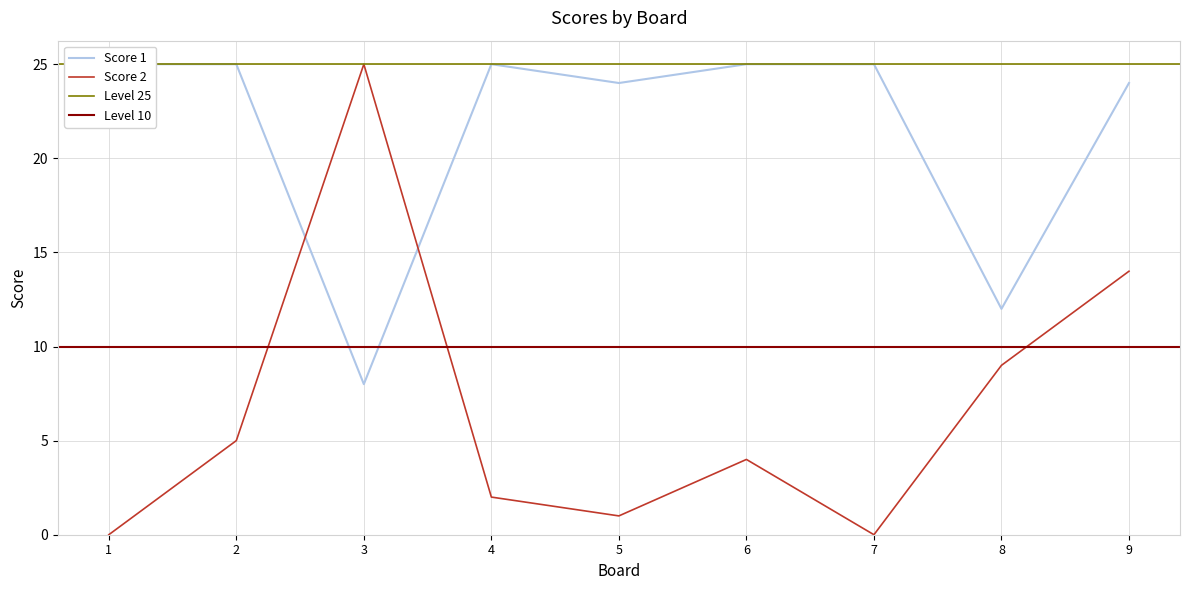

The Score 2 series shows 10 at 7. True or false?

False